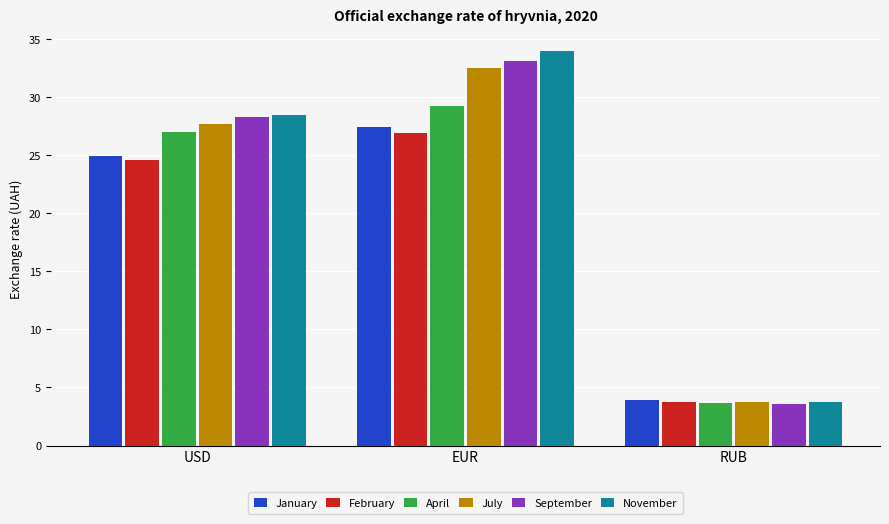

What is the maximum value shown in the chart?

34.0